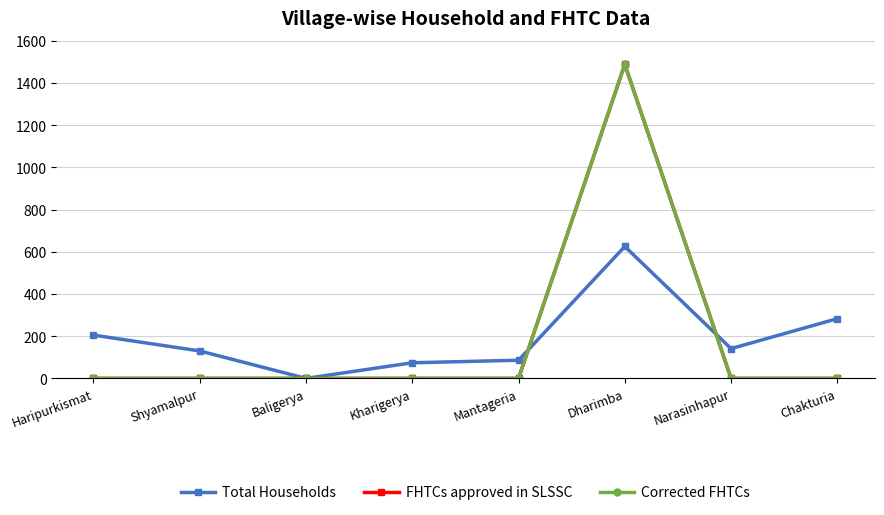

What is the value of the Total Households point at the 7th from the left?

141